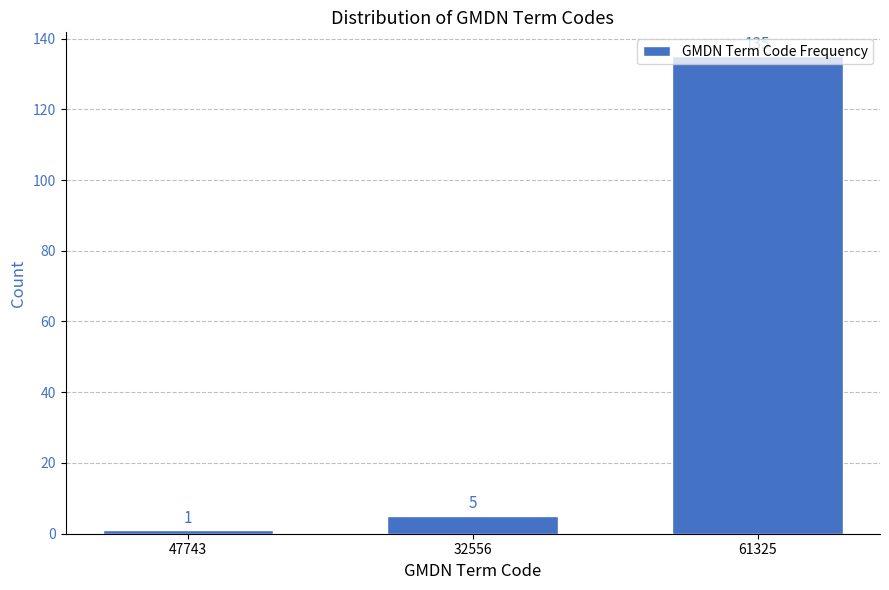

List the labels in order of value, largest first.

61325, 32556, 47743